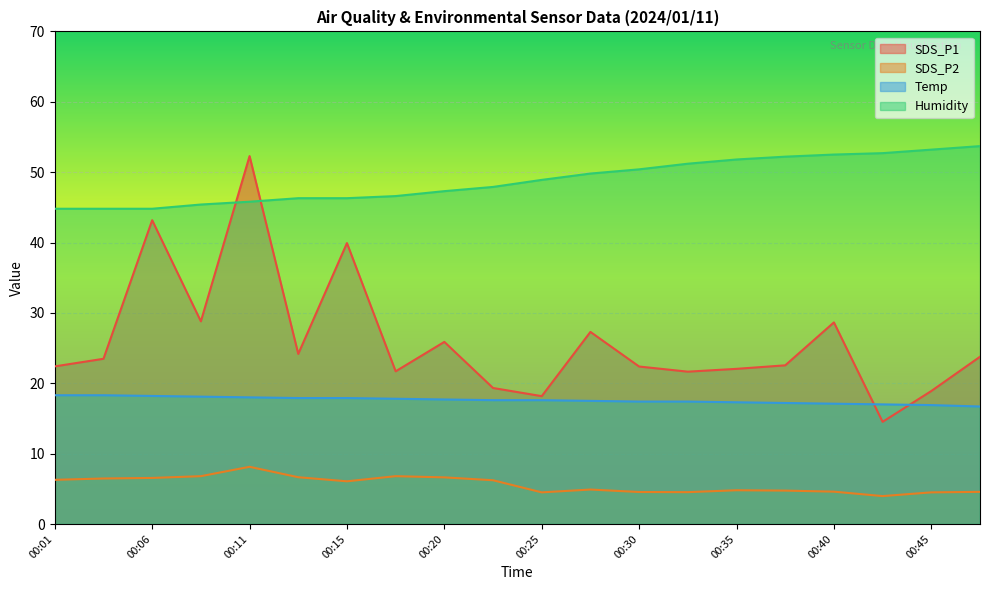

Where is the first local minimum for SDS_P1?

00:08